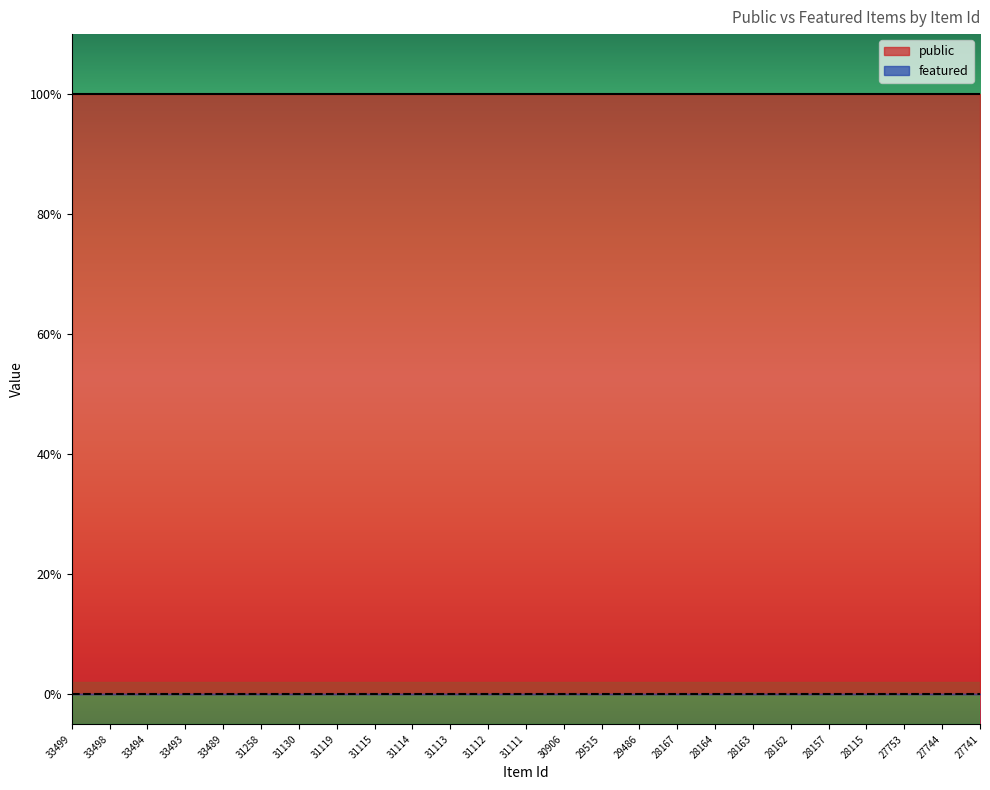

Which category has the lowest value in the public series?

33499